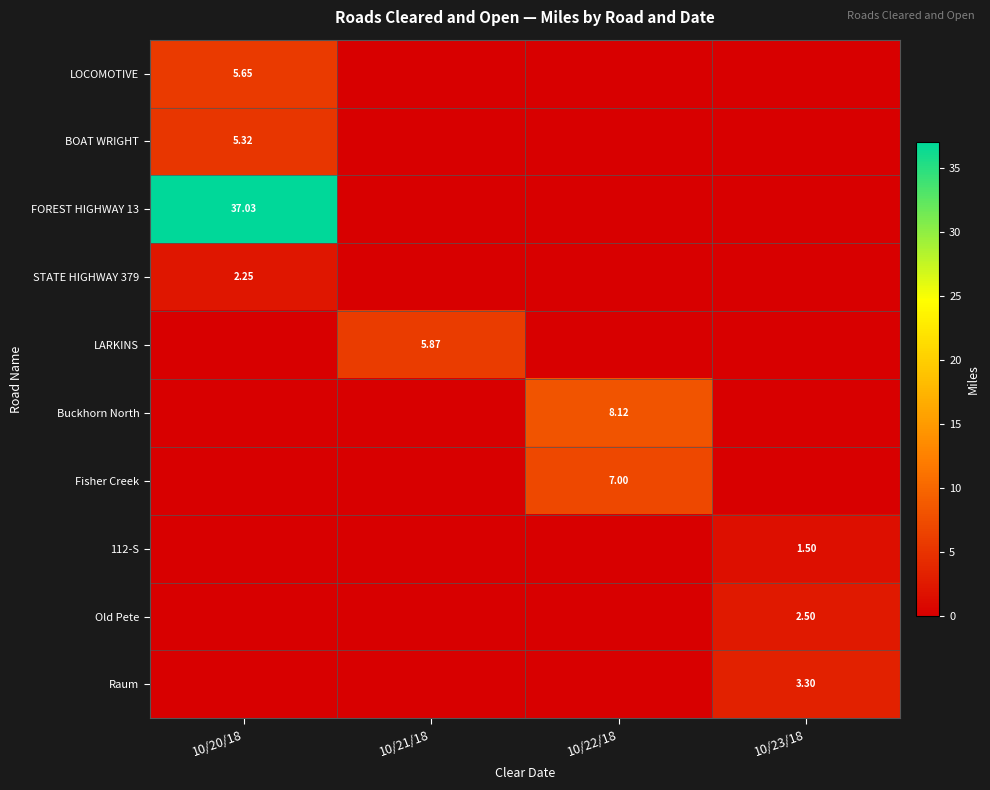

Which has a higher value, 10/23/18 or 10/20/18?

10/20/18